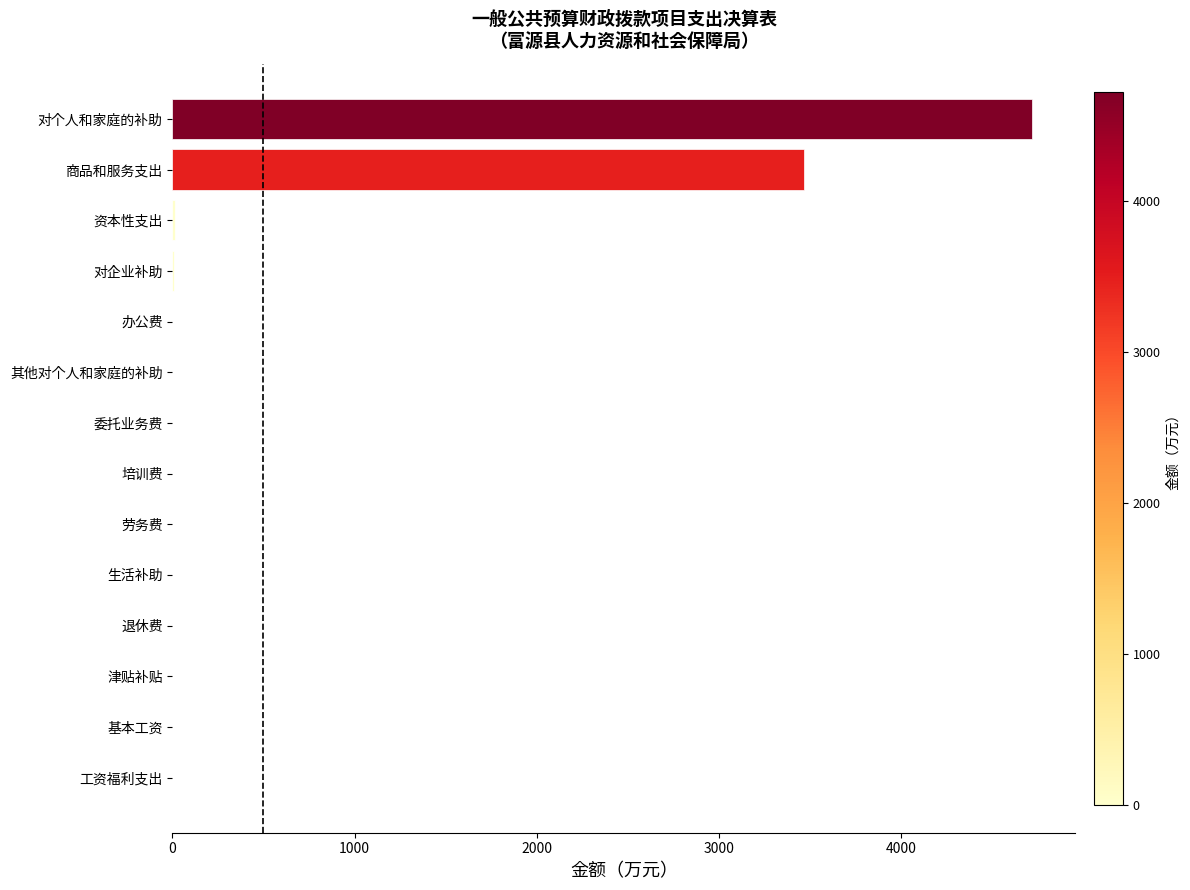

What is the approximate value at 商品和服务支出?

3467.6